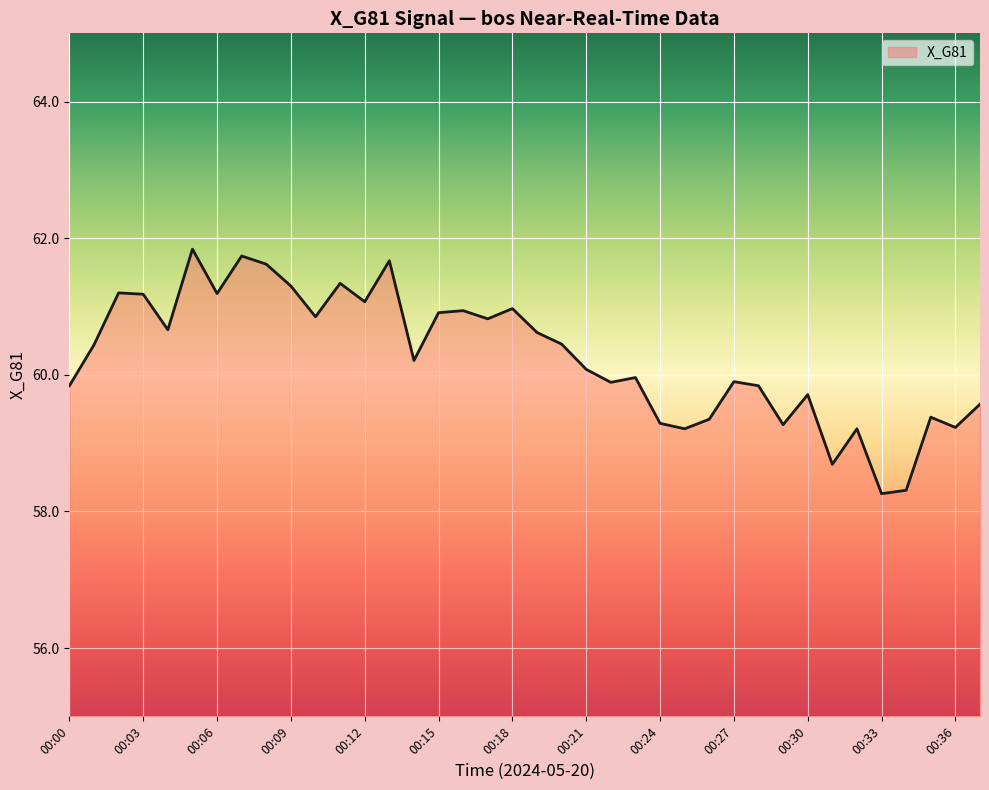

What is the maximum value shown in the chart?

61.8